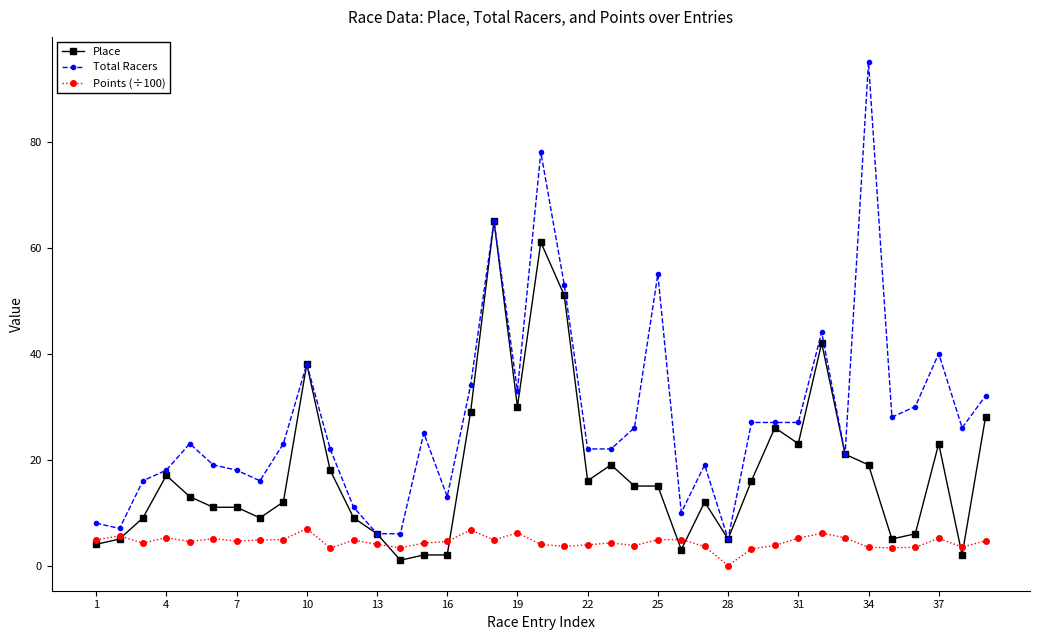

What is the difference between the maximum and minimum values in the Total Racers series?

90.0